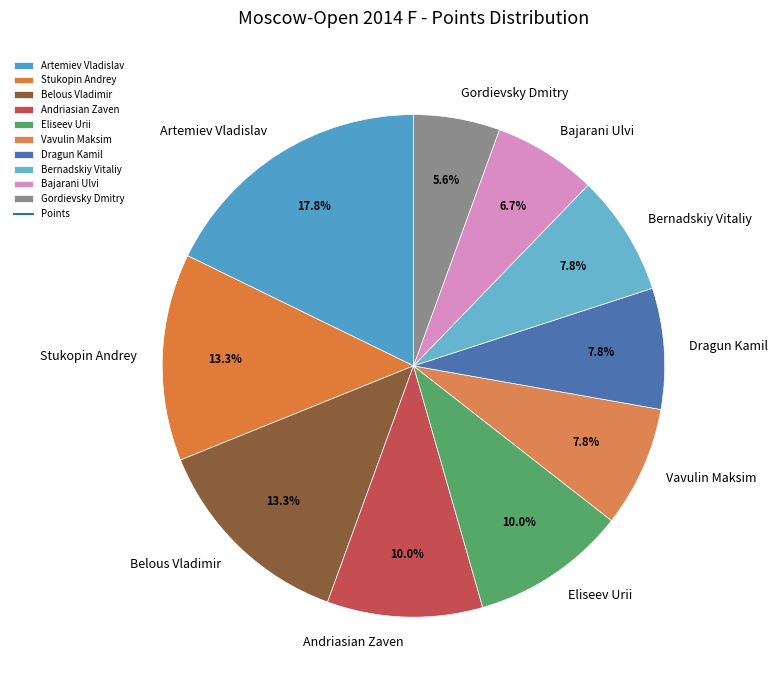

True or false: Bajarani Ulvi accounts for 7% of the total.

True